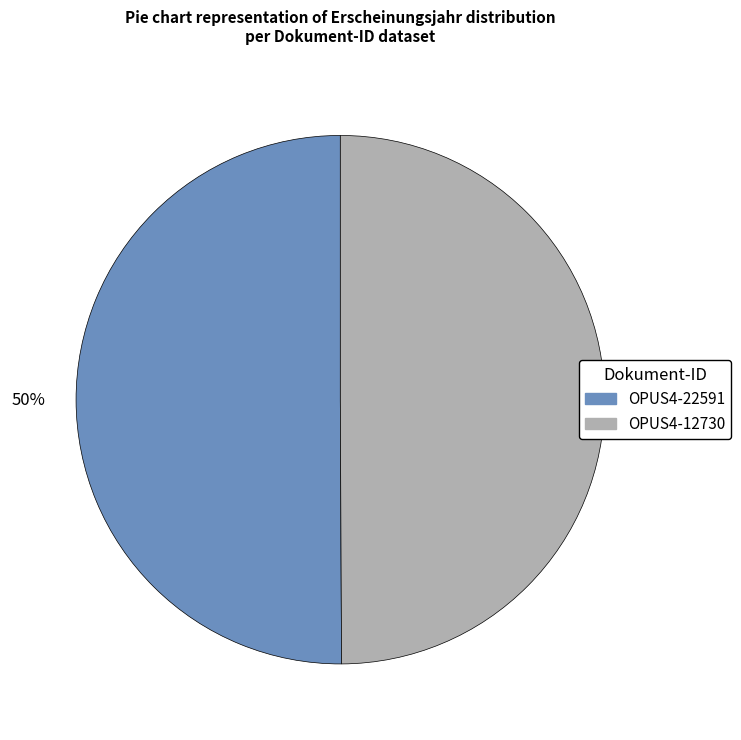

Is it true that OPUS4-22591 is 62% of the pie?

False